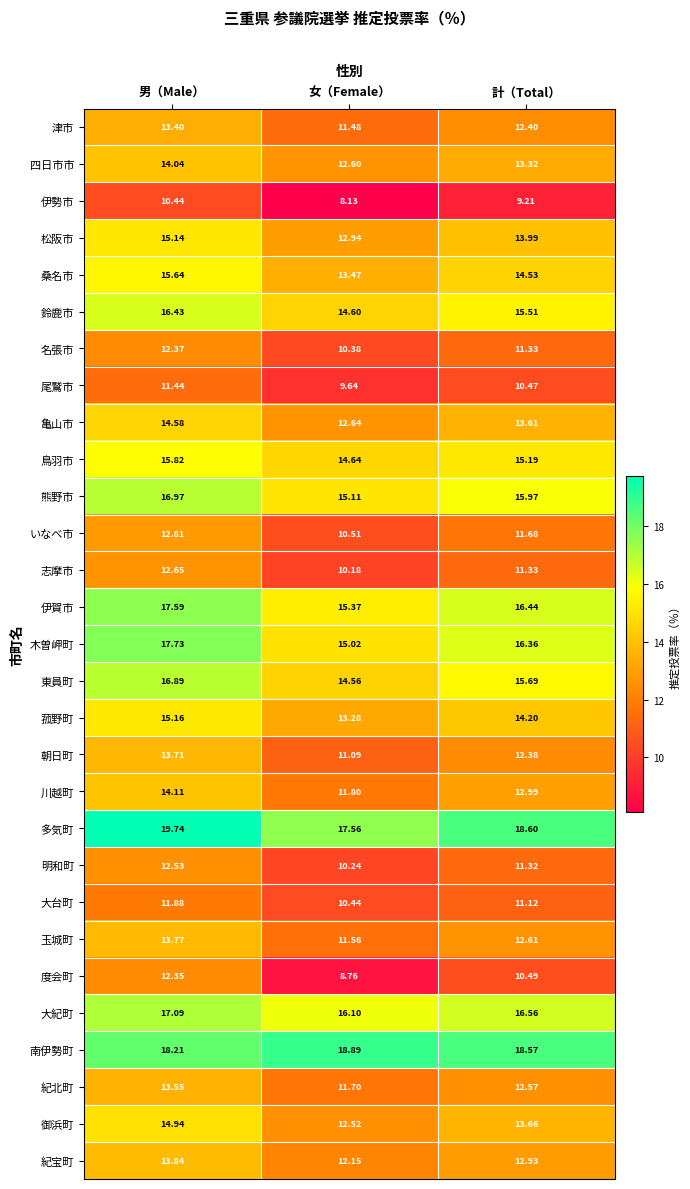

Where does the 津市 series first go above 12?

男（Male）